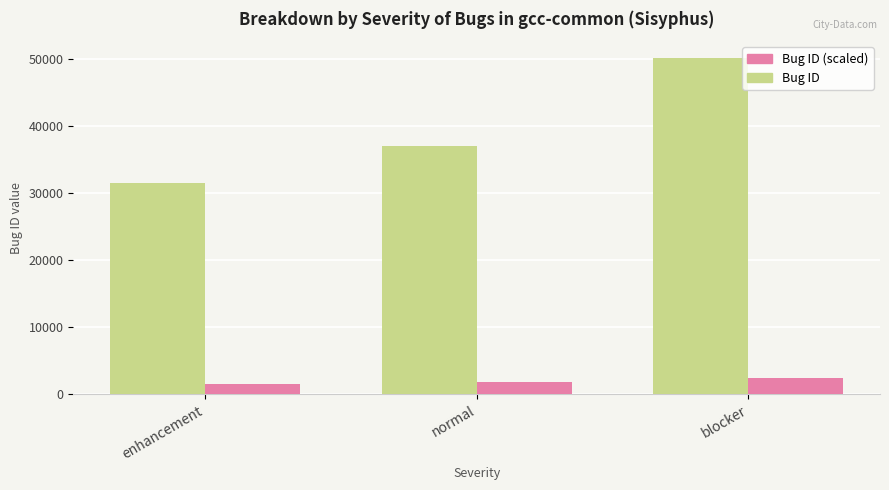

What is the spread (max minus min) of values at blocker?

47631.1